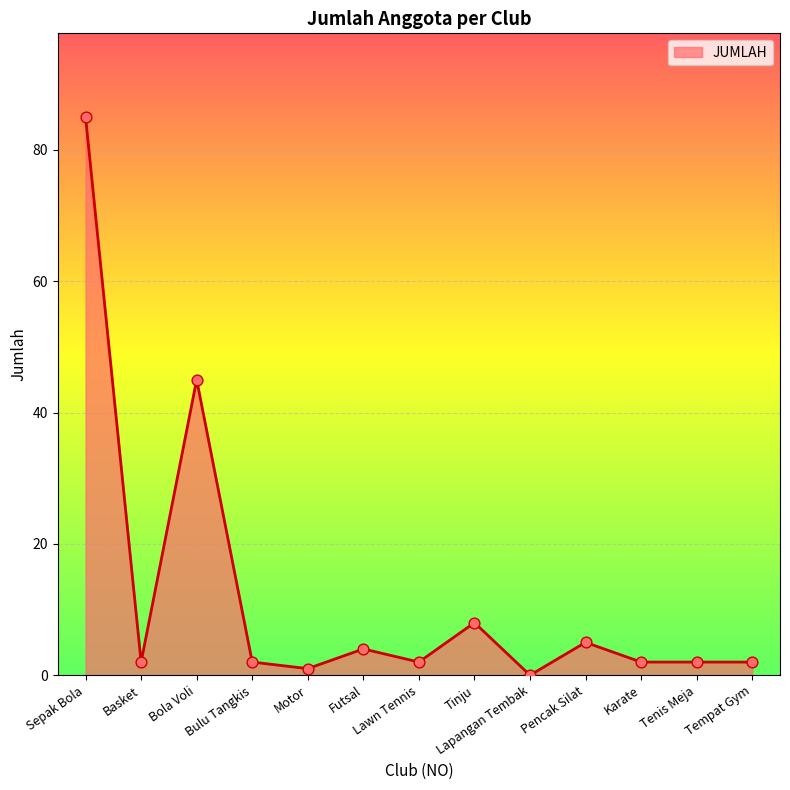

What is the change in value from Bola Voli to Tinju?

-37